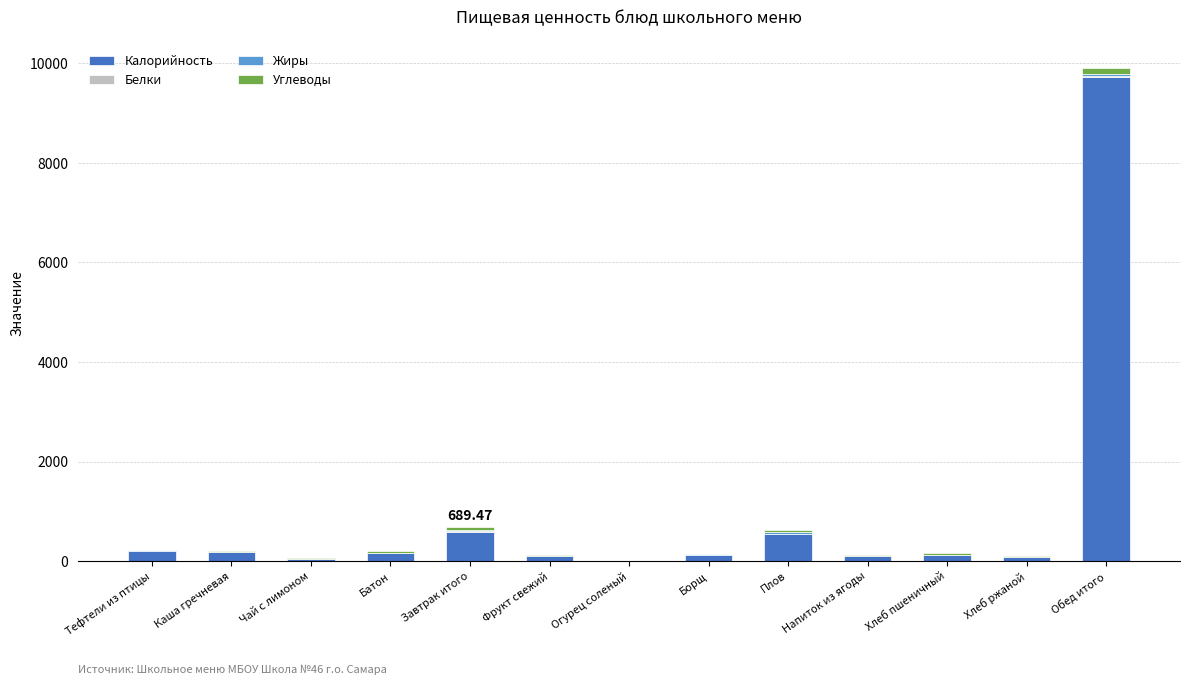

At which label does Калорийность reach its peak?

Обед итого